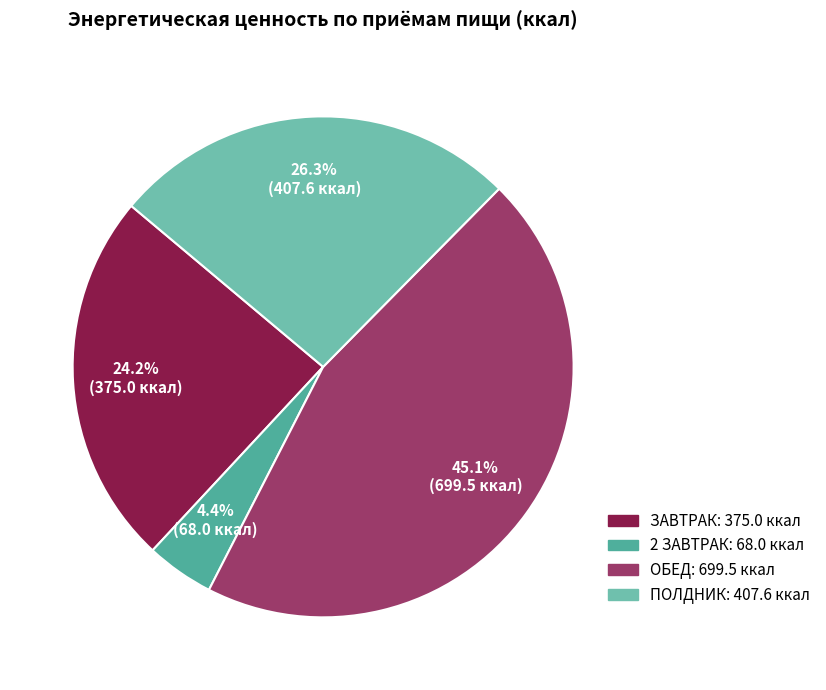

Rank the categories by value from lowest to highest.

2 ЗАВТРАК, ЗАВТРАК, ПОЛДНИК, ОБЕД